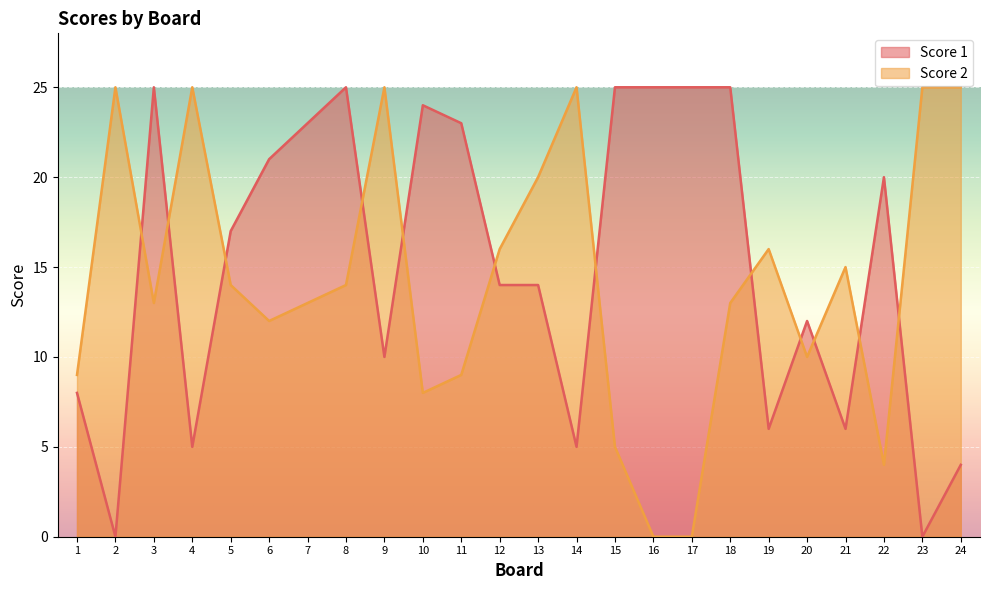

True or false: Score 1 has more than 2 points higher than both neighbors.

True